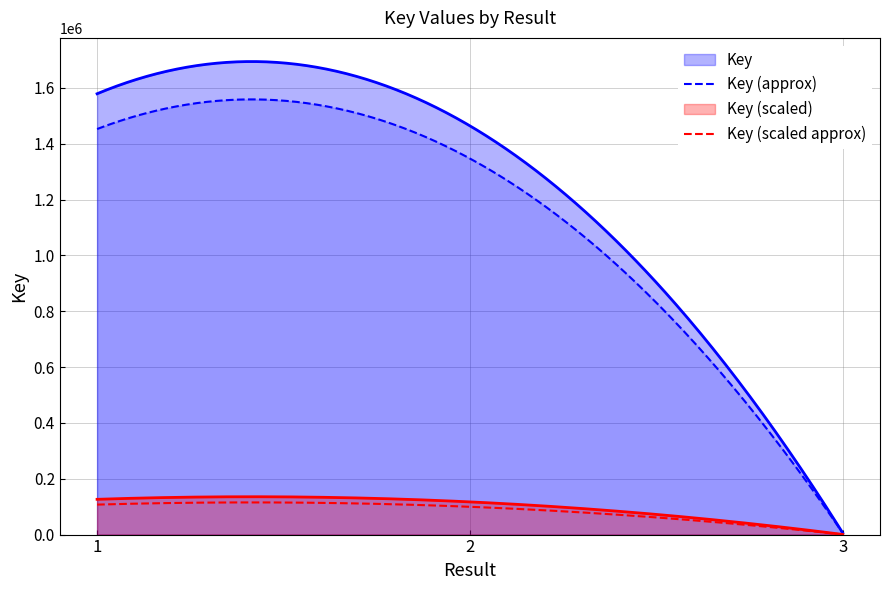

Does the chart have visible grid lines?

Yes